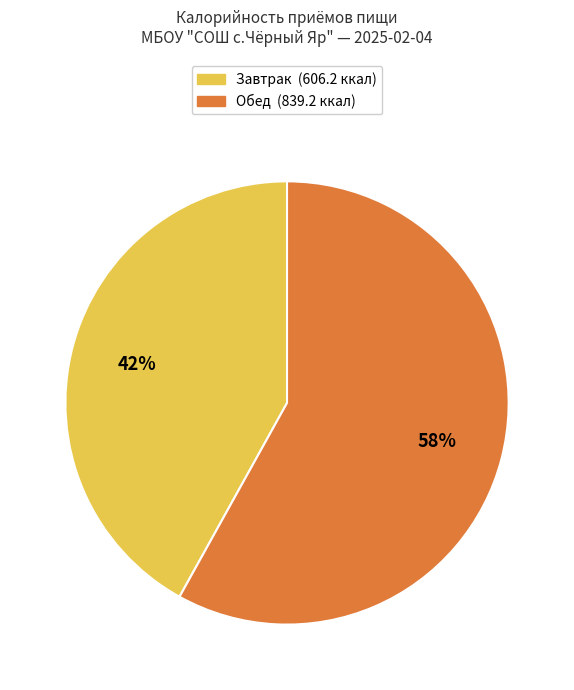

How many slices are in this pie chart?

2